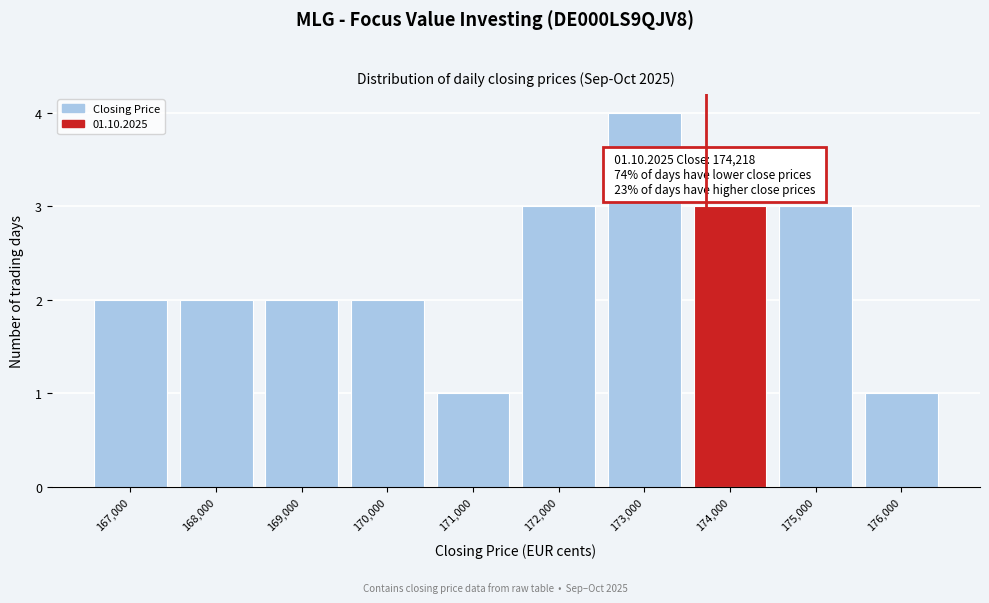

Reading left to right, transcribe all the data shown in this chart.

167,000=2	168,000=2	169,000=2	170,000=2	171,000=1	172,000=3	173,000=4	174,000=3	175,000=3	176,000=1